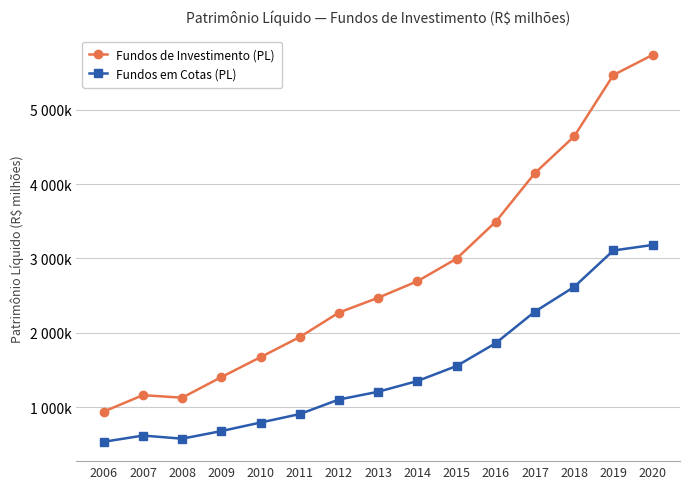

What are all the series names shown in the legend?

Fundos de Investimento (PL), Fundos em Cotas (PL)